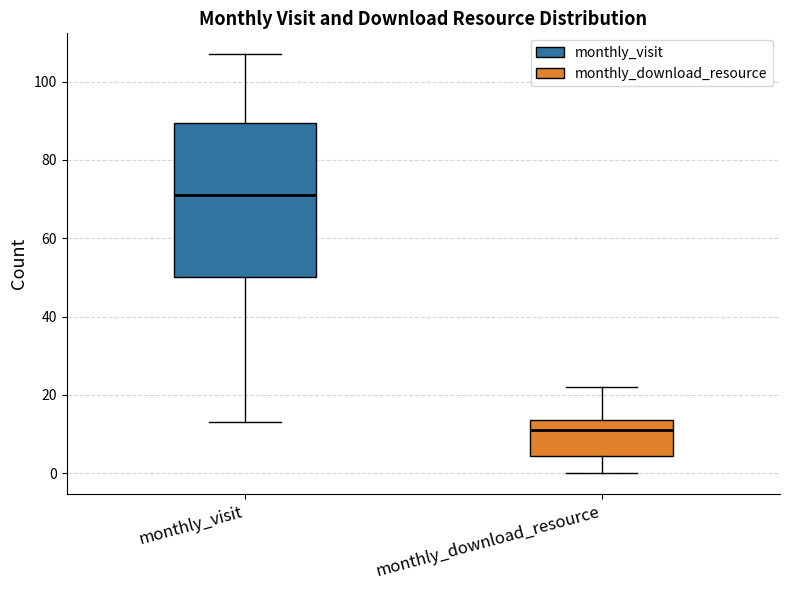

Which box's median line is the lowest?

monthly_download_resource